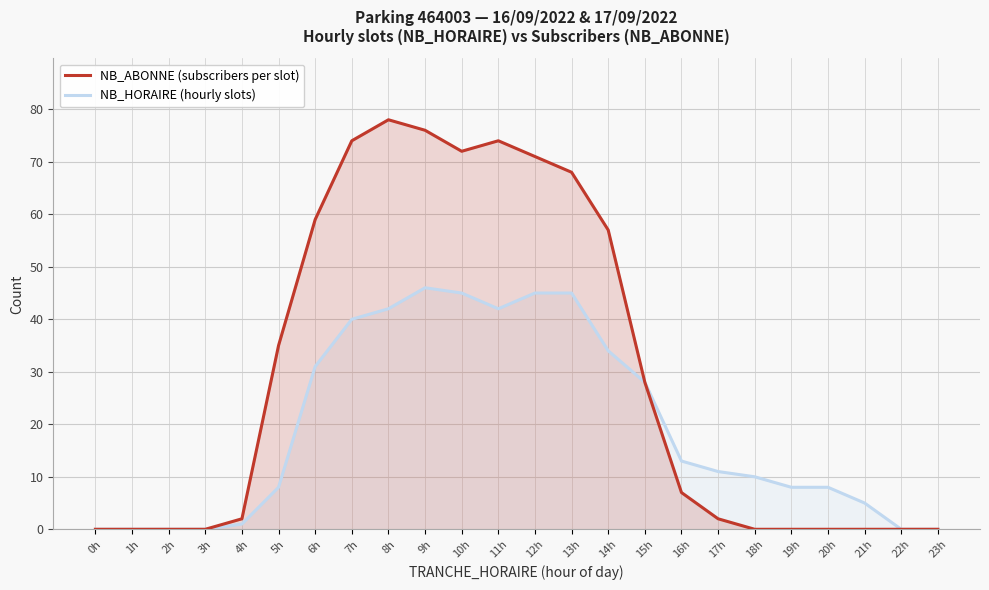

Rank the series by their average value, from lowest to highest.

NB_HORAIRE (hourly slots), NB_ABONNE (subscribers per slot)